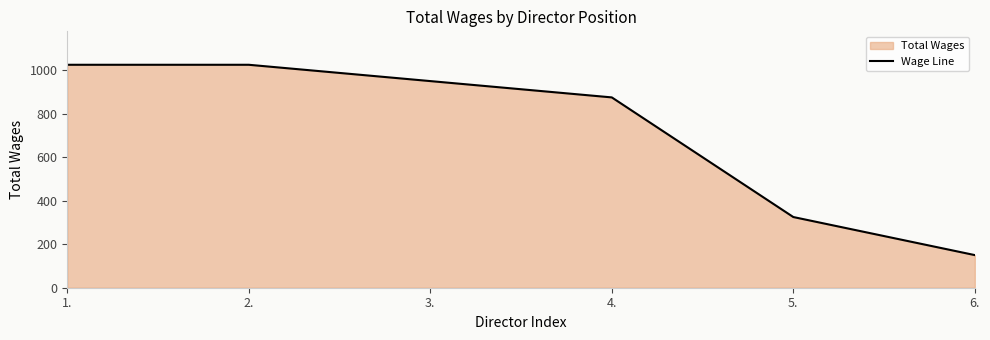

Reading left to right, list all the values displayed in this chart.

1025	1025	950	875	325	150